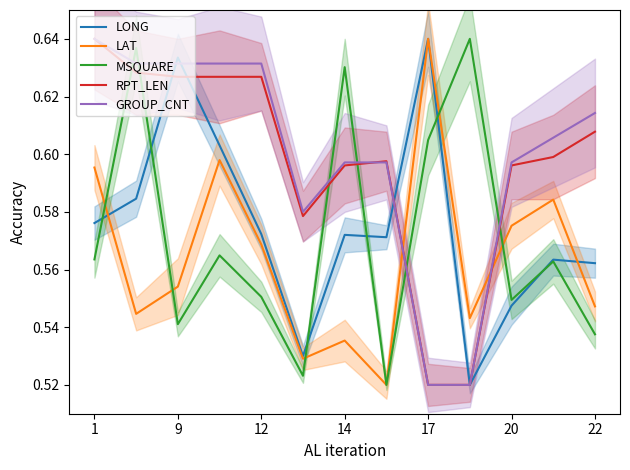

True or false: GROUP_CNT and LAT cross at least once.

True